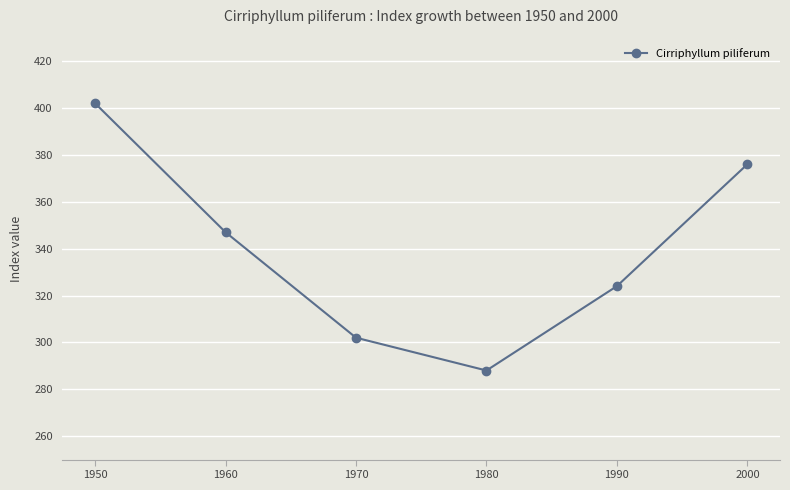

What is the minimum value shown in the chart?

288